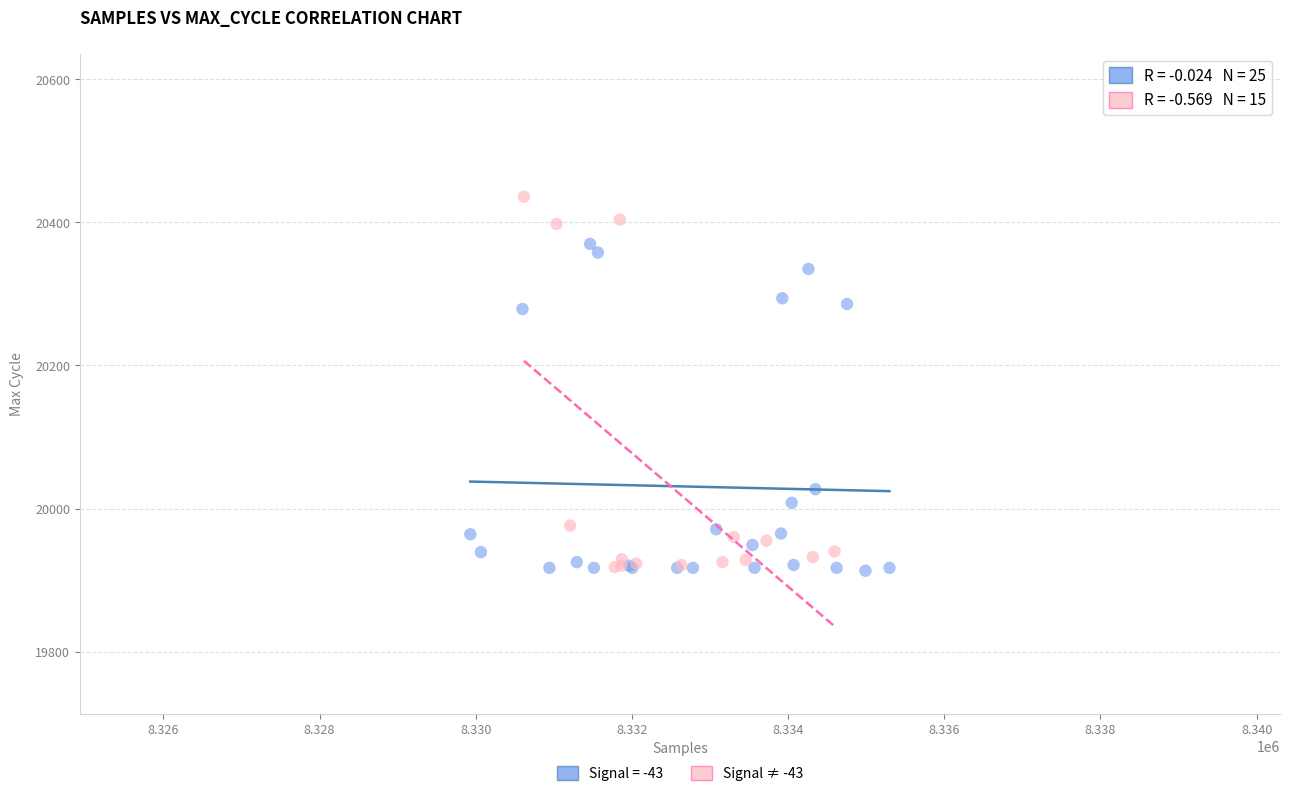

Which series reaches the maximum Y coordinate?

Signal ≠ -43